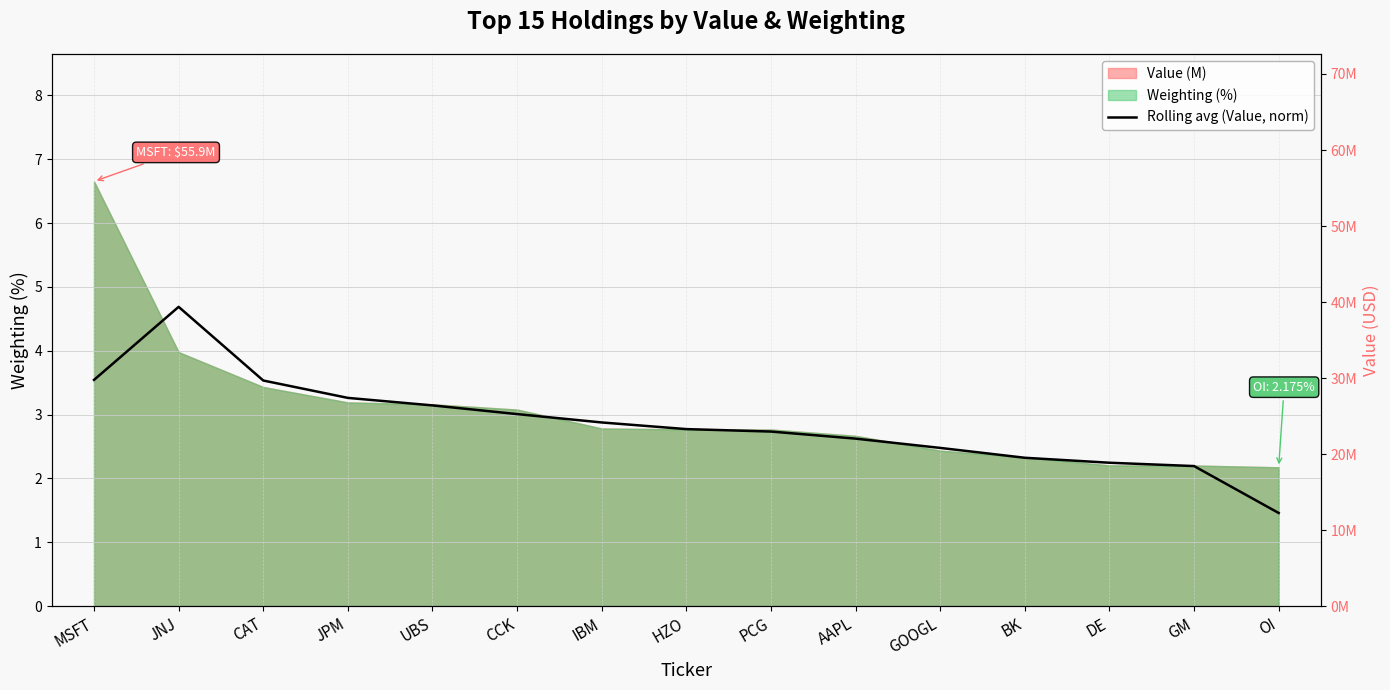

True or false: the data shows 5.6 at MSFT.

False